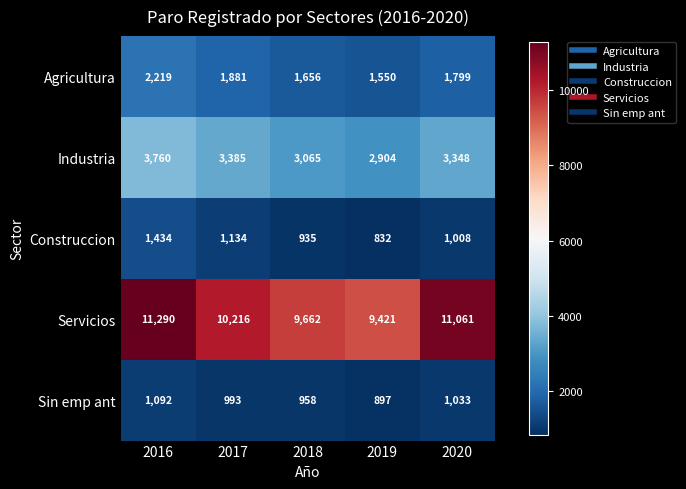

Where does the Industria series first go above 3348?

2016